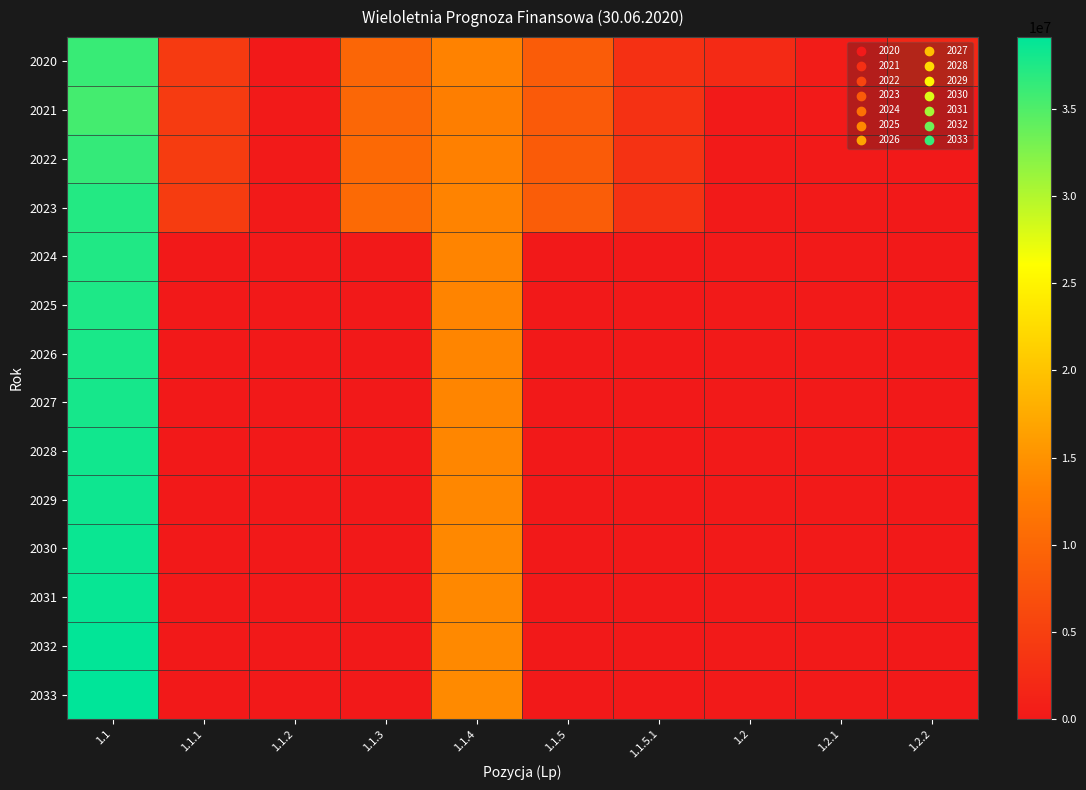

What is the difference between the highest and lowest values at 1.2.1?

199511.0